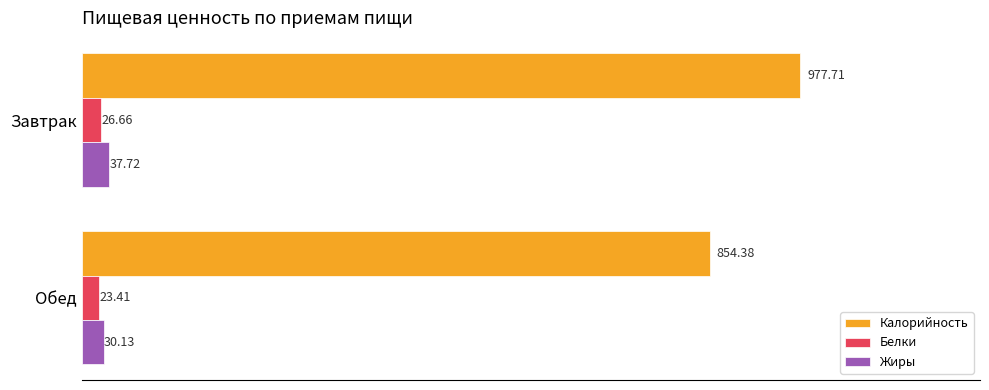

What is the difference between the Калорийность values at Обед and Завтрак?

123.3